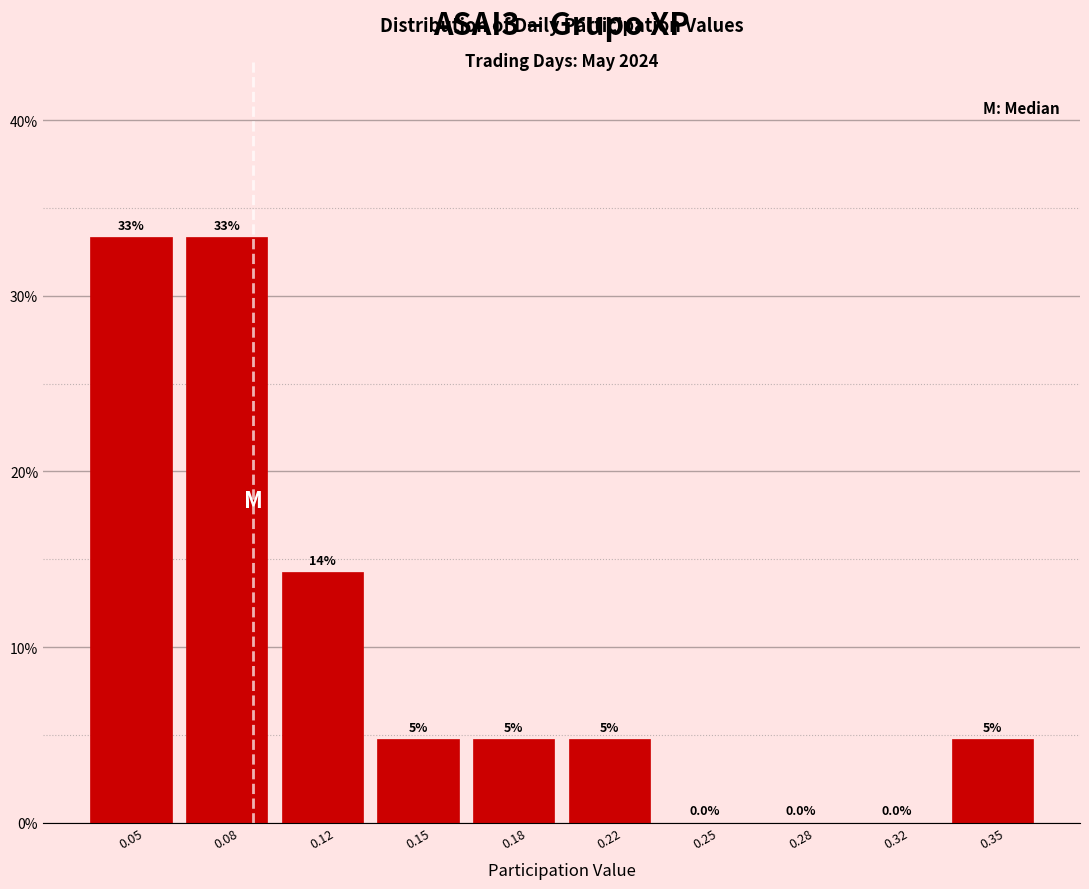

Are the bars horizontal?

No